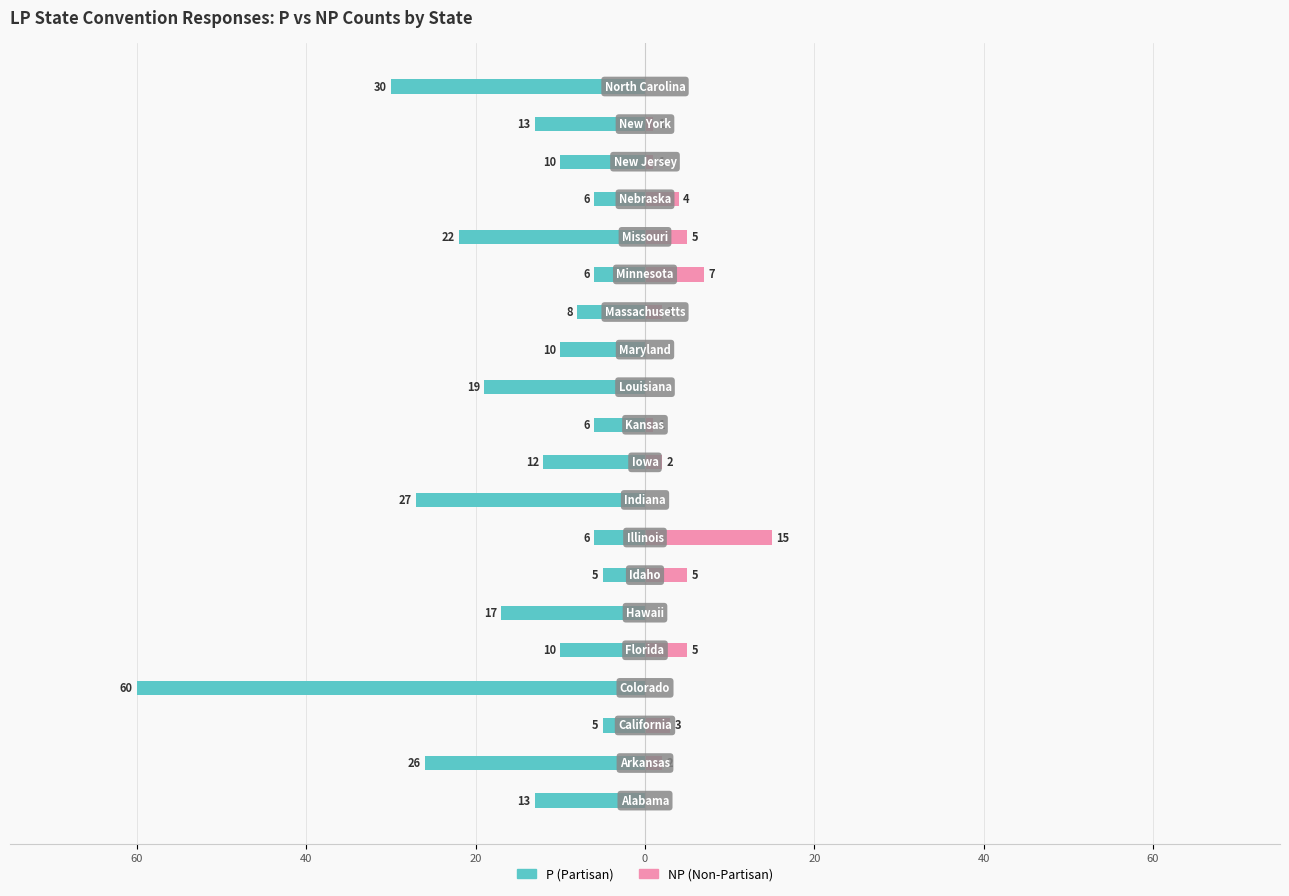

Which series has the largest range (max minus min)?

P (Partisan)